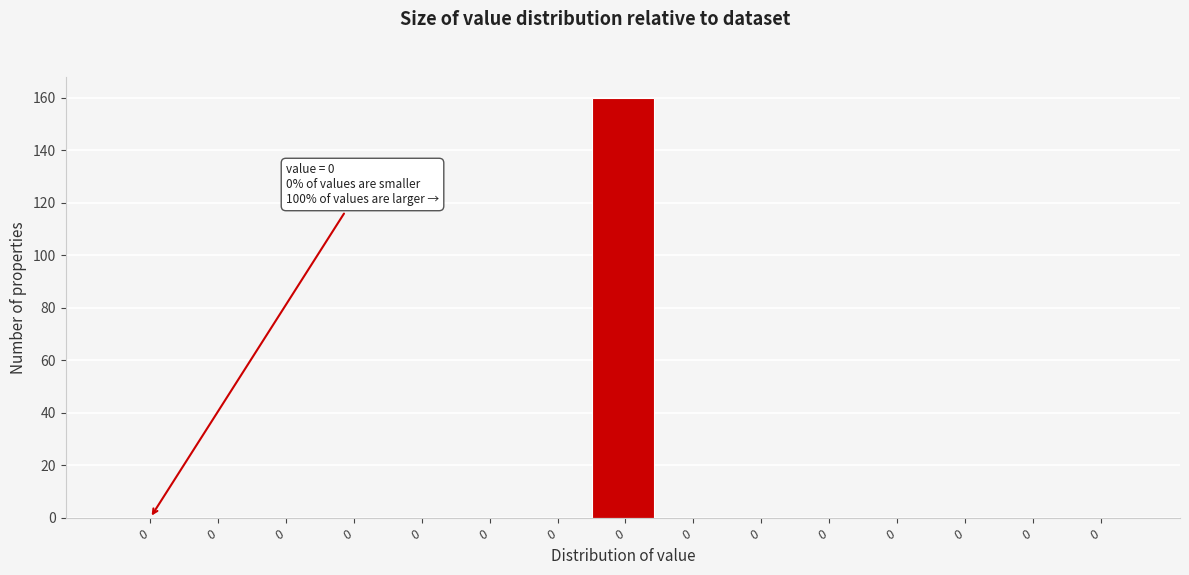

How many series are shown in this chart?

1